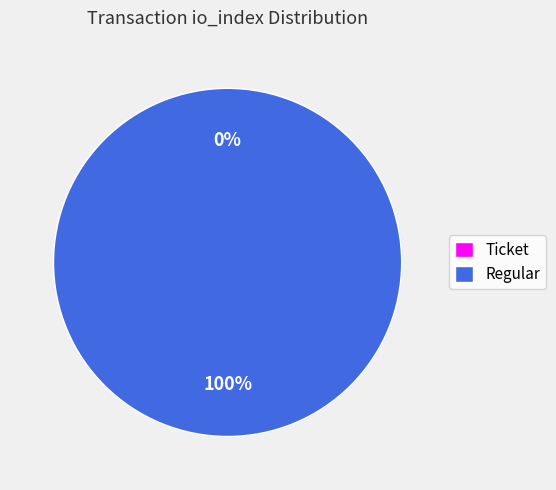

The Ticket (io_index=0) slice represents 0% of the pie. True or false?

True